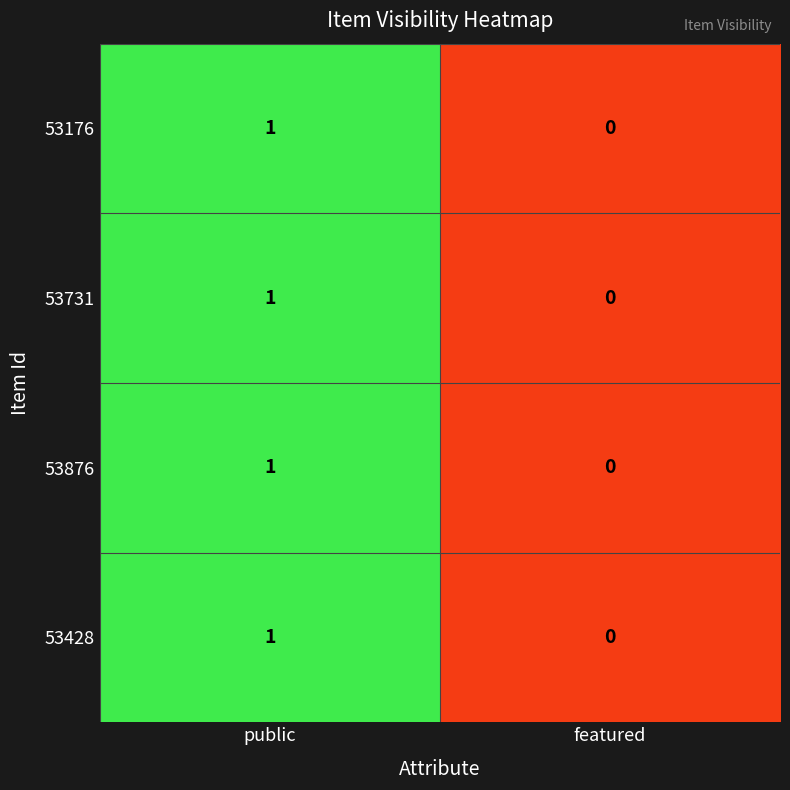

The 53428 series shows 0 at featured. True or false?

True